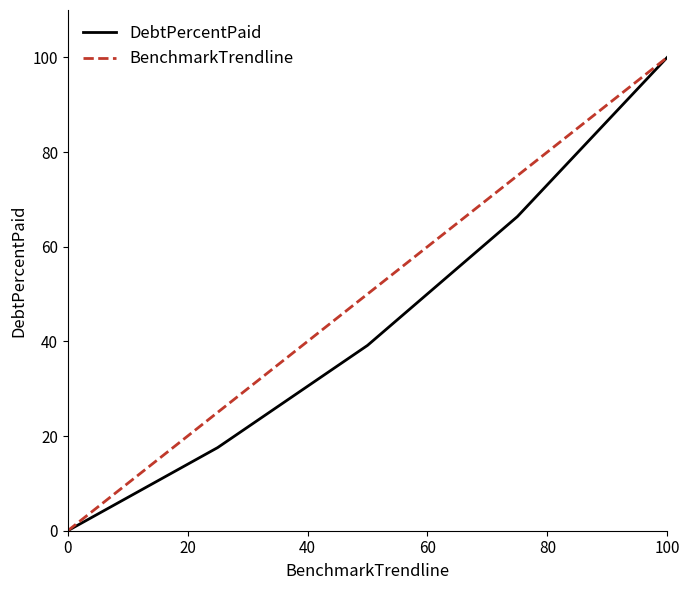

Which series has the largest total across all categories?

BenchmarkTrendline